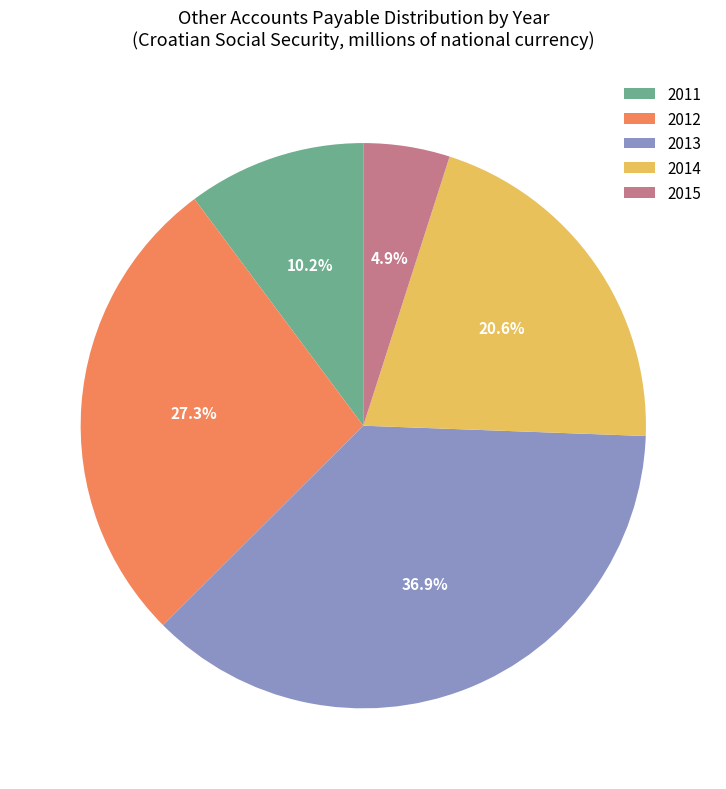

What is the total percentage of 2012 and 2015?

32.2%